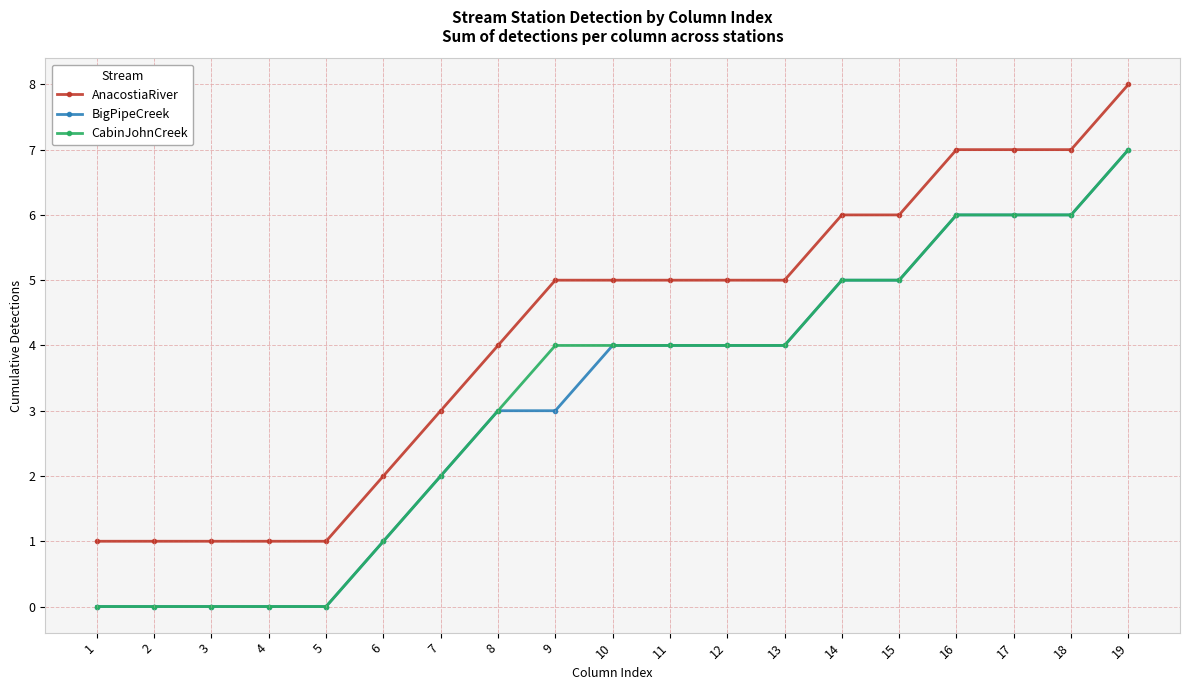

True or false: AnacostiaRiver and CabinJohnCreek cross at least once.

False